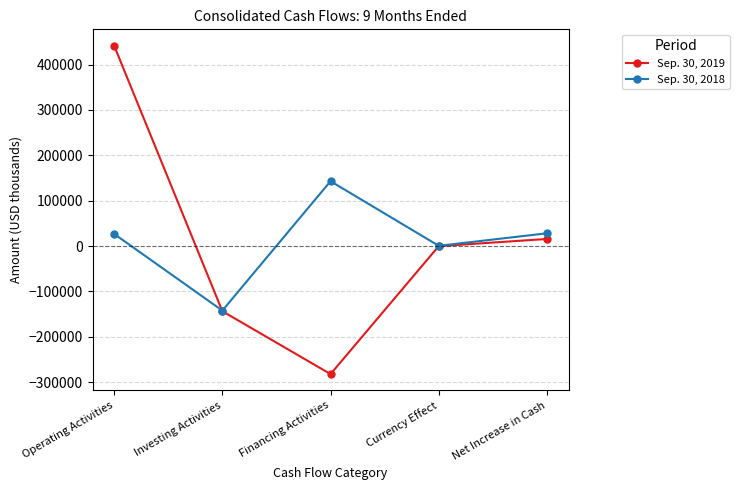

What position from the left is Financing Activities?

3